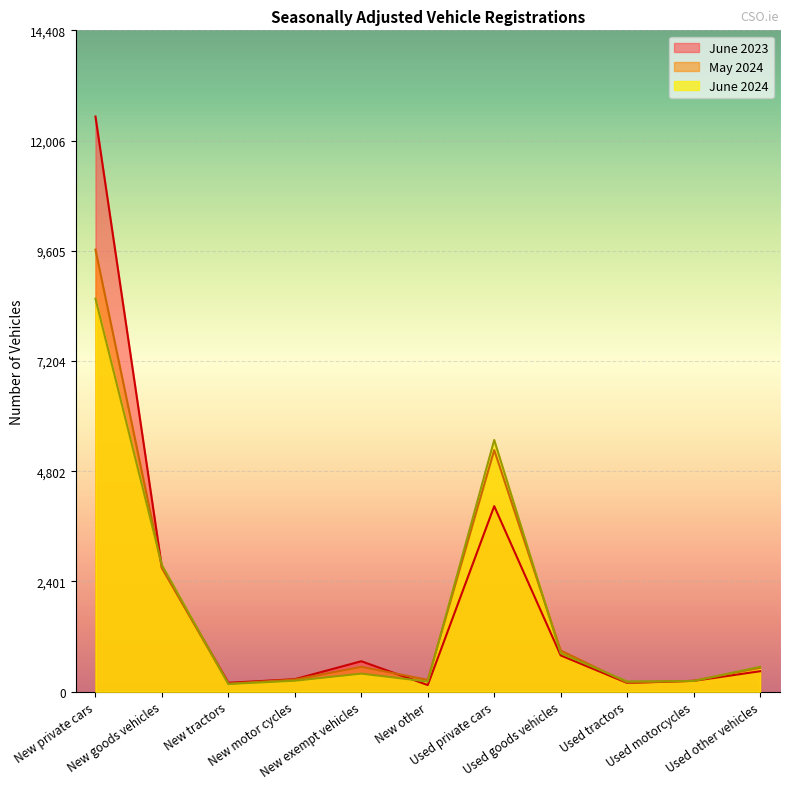

Is it true that June 2024 equals 957 at Used other vehicles?

False